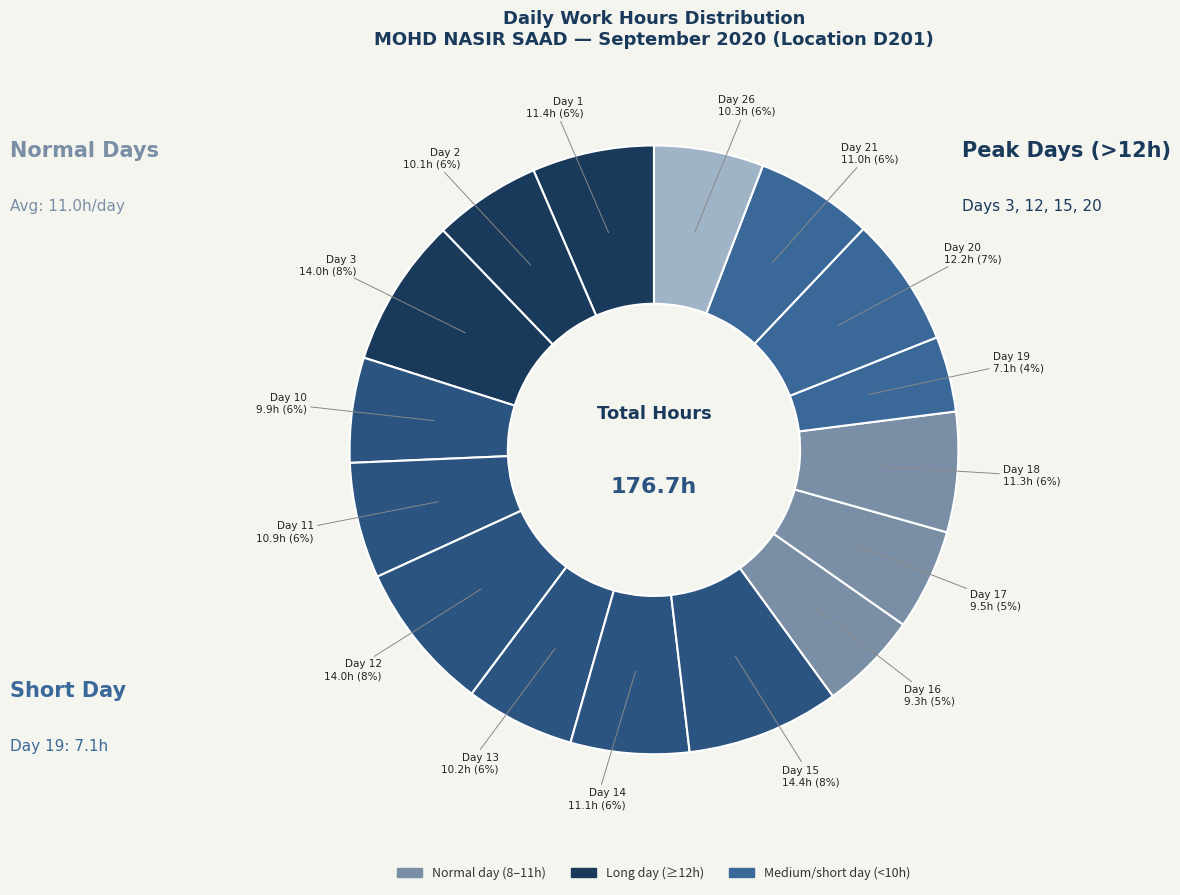

Which slice is the smallest?

Day 19